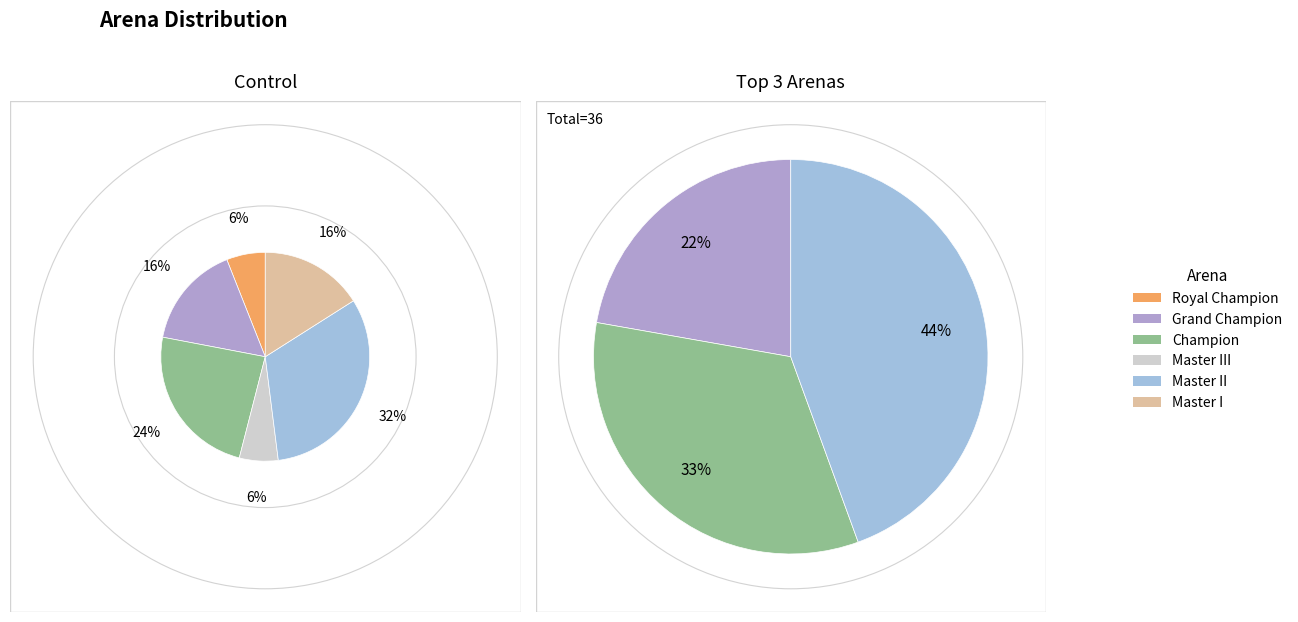

What is the change in value from Grand Champion to Champion?

+4